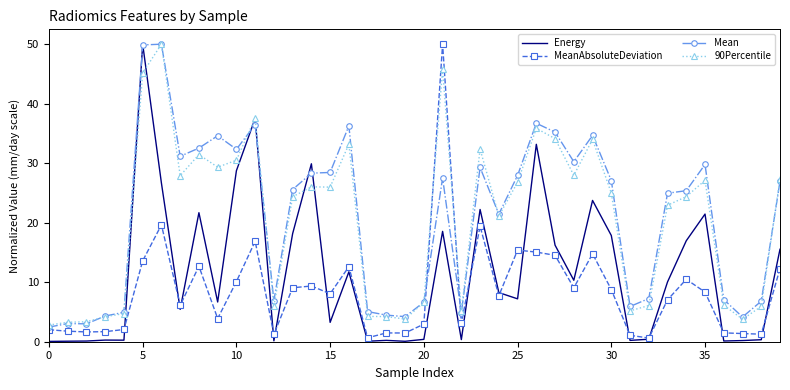

How many intersections are there between Energy and MeanAbsoluteDeviation?

13